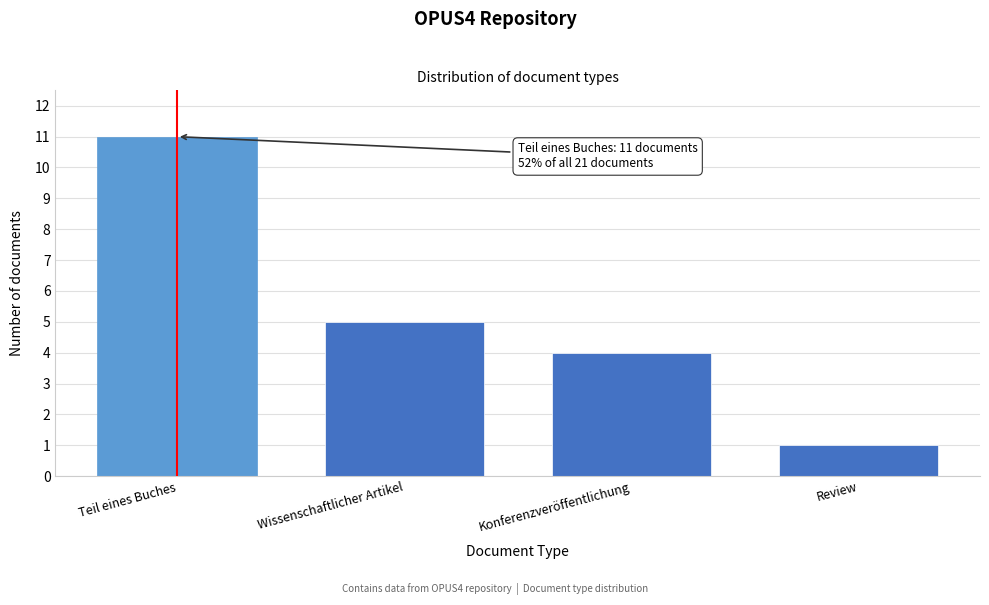

Reading left to right, list all the values displayed in this chart.

11	5	4	1